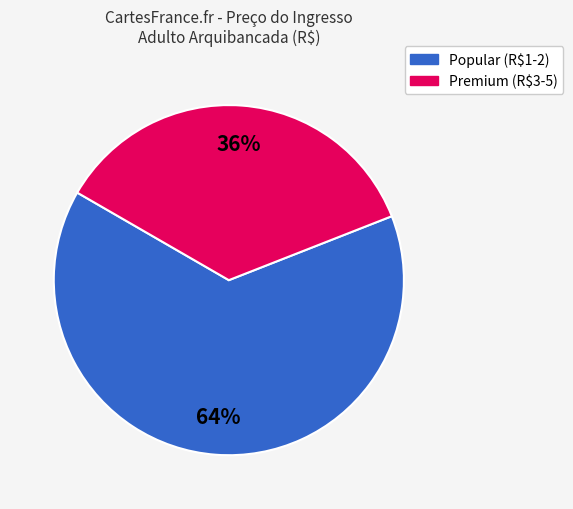

To the nearest percent, what is the average slice percentage?

50%